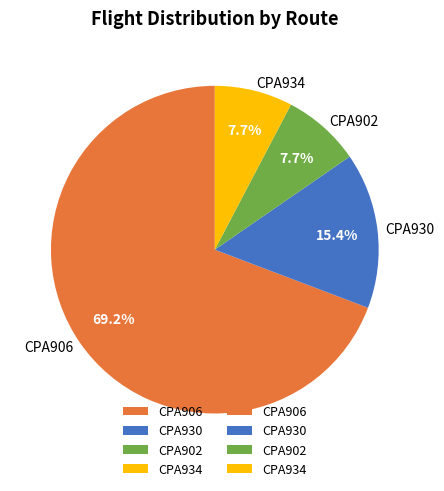

To the nearest percent, what is the difference between the CPA906 and CPA934 slice percentages?

62%